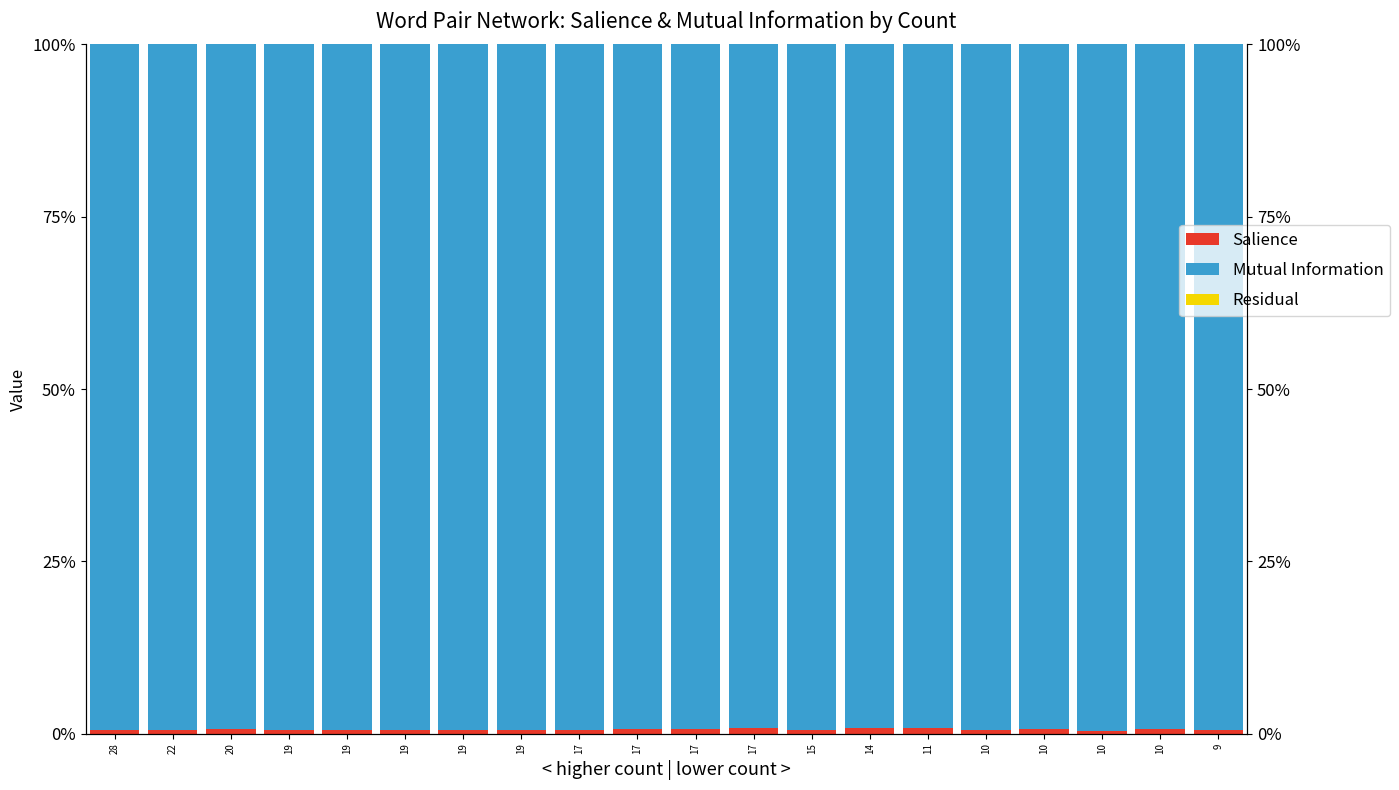

Rank the series by their maximum value, from highest to lowest.

Mutual Information, Salience, Residual